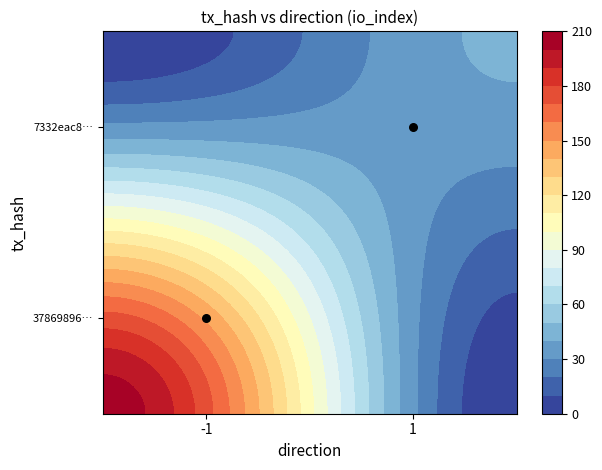

Which series has the largest total across all categories?

378698961aa63405442dcf46cdcb9c03cf2bf46